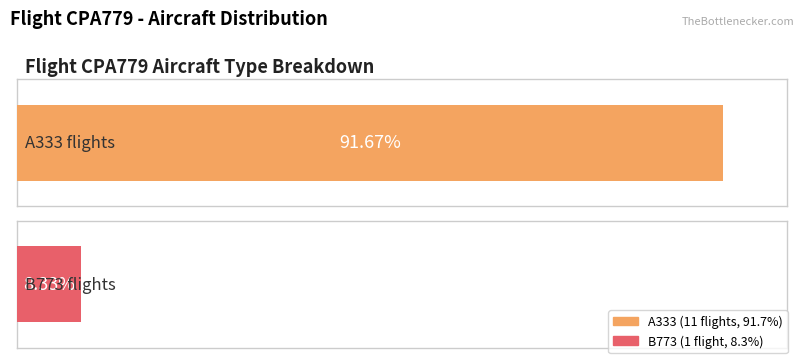

What are all the series names shown in the legend?

A333, B773